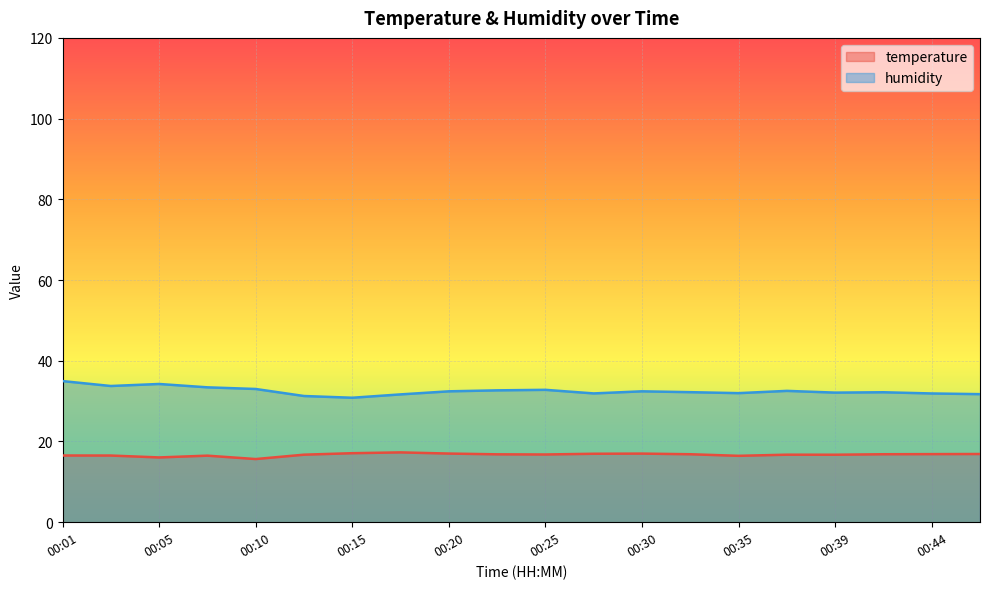

What value does the humidity series have at 00:44?

31.9